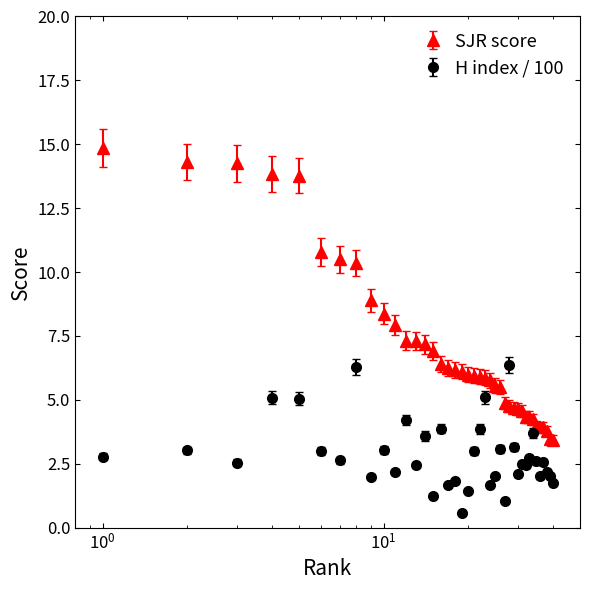

What are all the series names shown in the legend?

SJR score, H index / 100